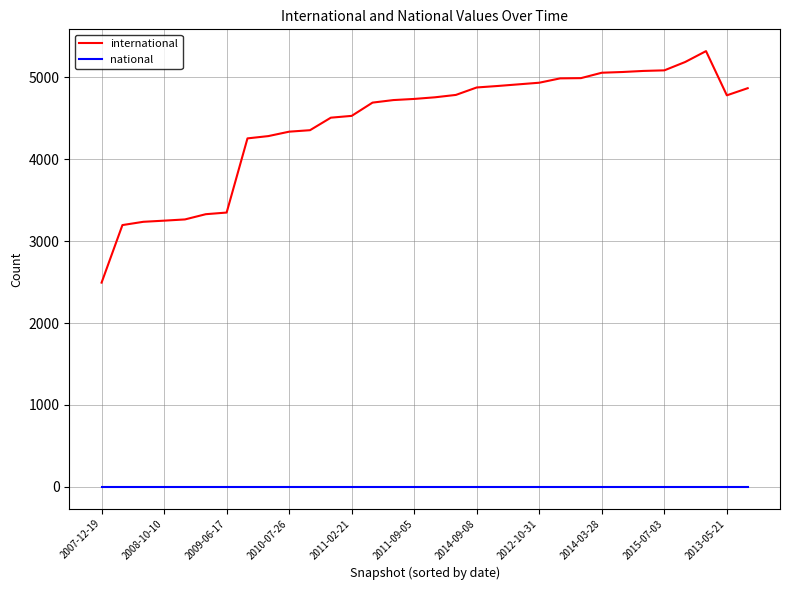

Which series has the largest total across all categories?

international